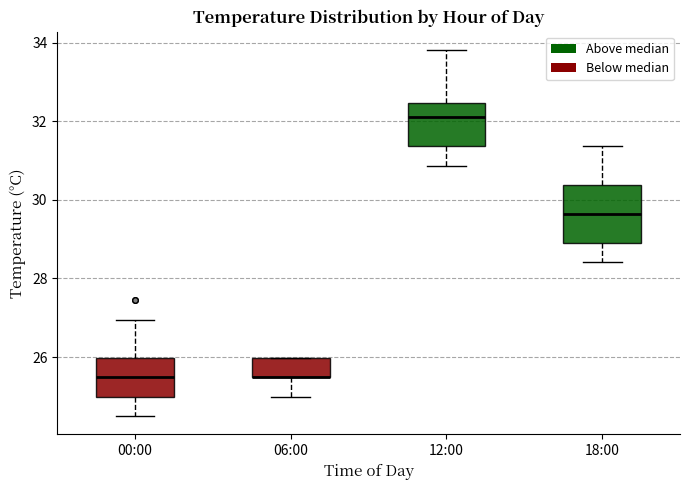

Which box is the tallest, from its lower edge to its upper edge?

18:00